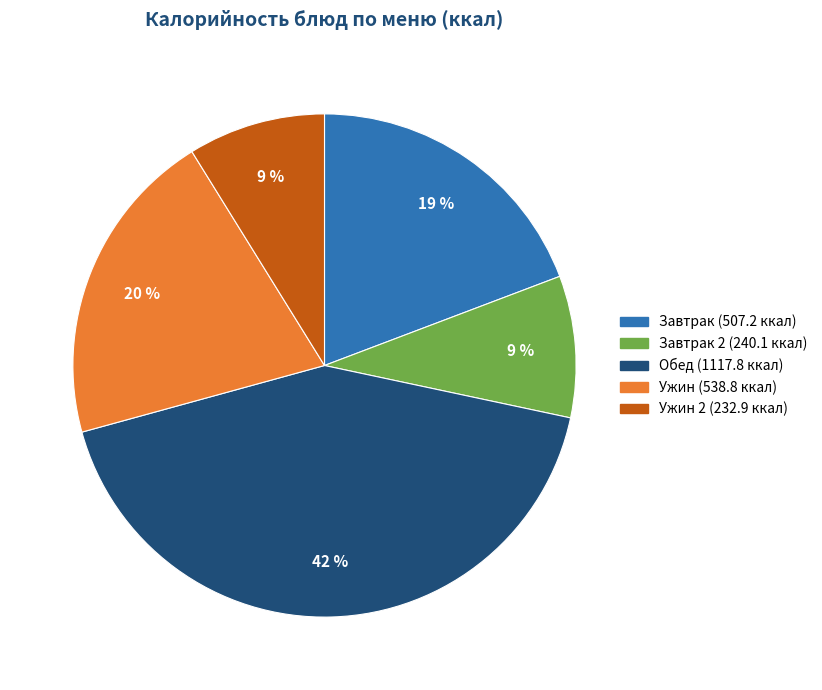

To the nearest percent, what is the average slice percentage?

20%